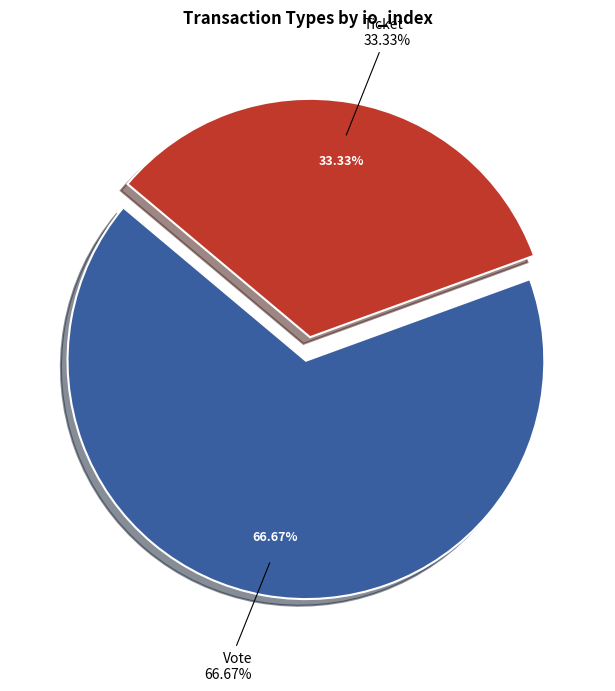

Count the number of slices in the pie.

2